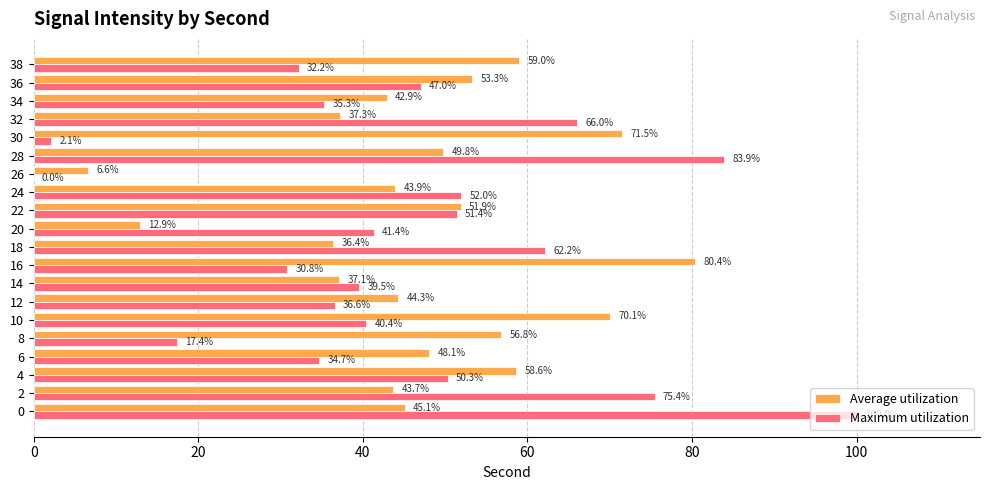

Is it true that Maximum utilization equals 130.6 at 20?

False